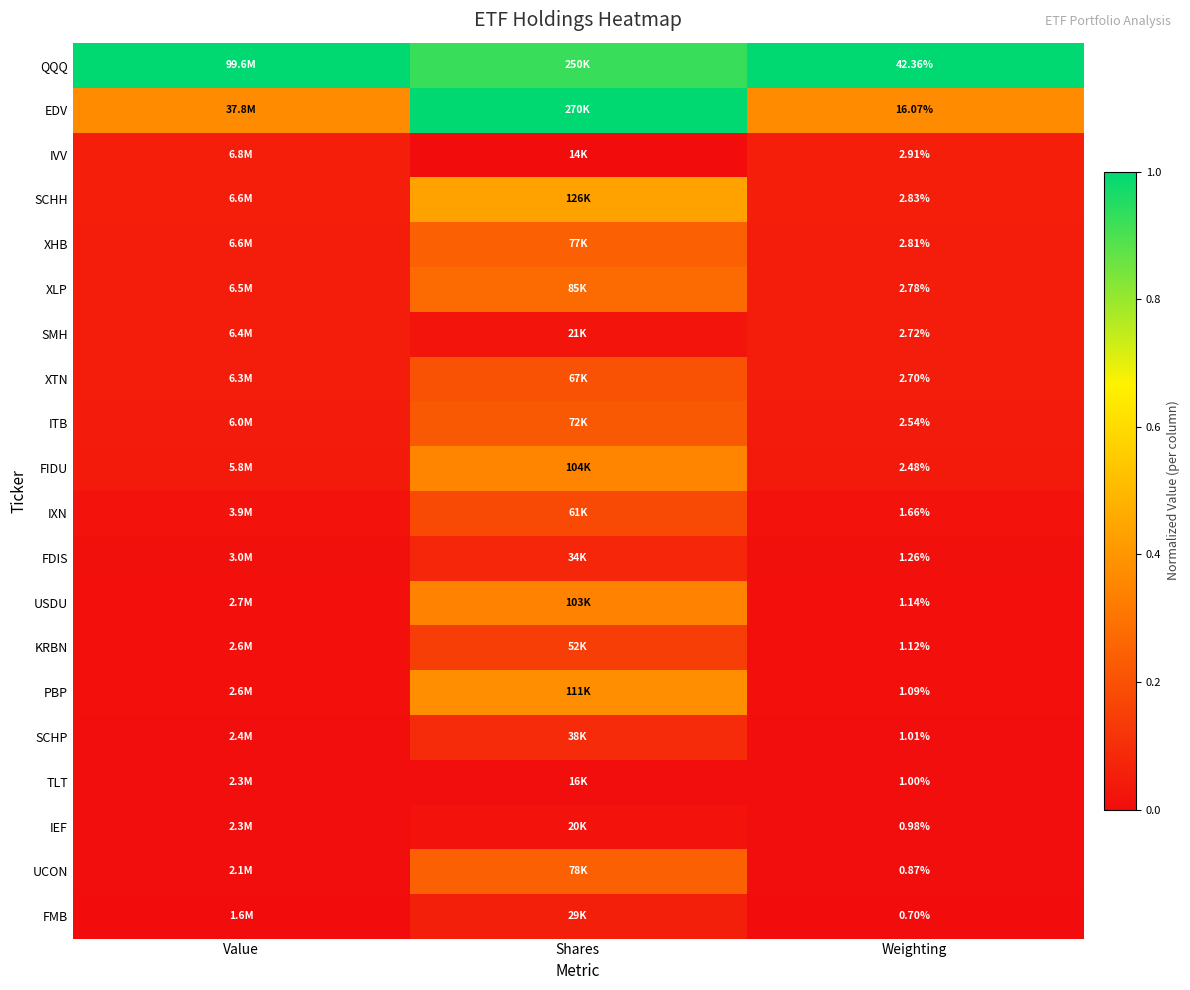

At how many categories does at least one series exceed 0?

3